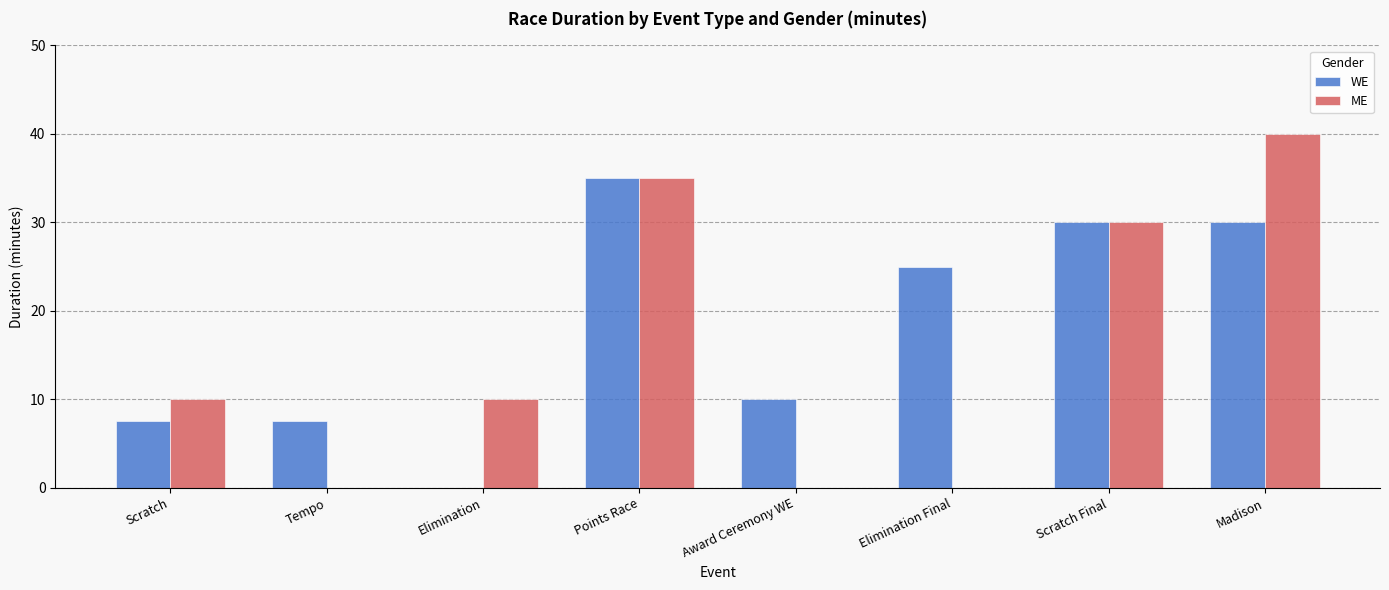

What are all the series names shown in the legend?

WE, ME